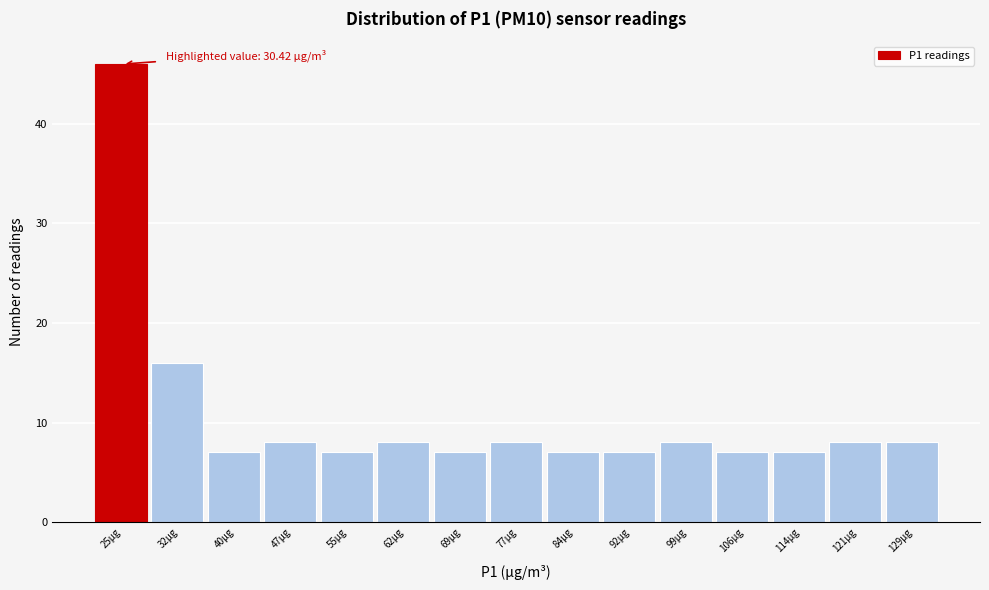

Reading right to left, transcribe all the data shown in this chart.

129µg=8	121µg=8	114µg=7	106µg=7	99µg=8	92µg=7	84µg=7	77µg=8	69µg=7	62µg=8	55µg=7	47µg=8	40µg=7	32µg=16	25µg=46